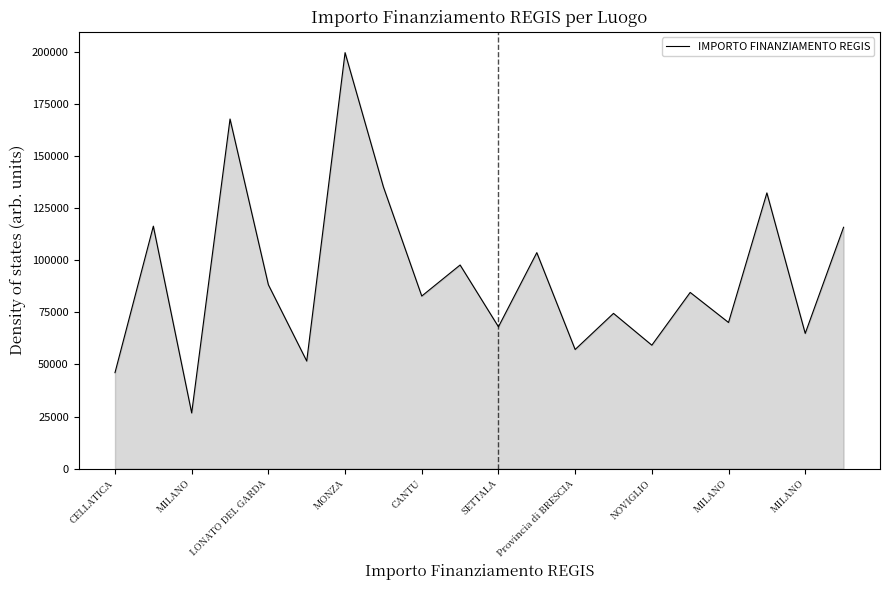

Count the number of values greater than 84538.

10